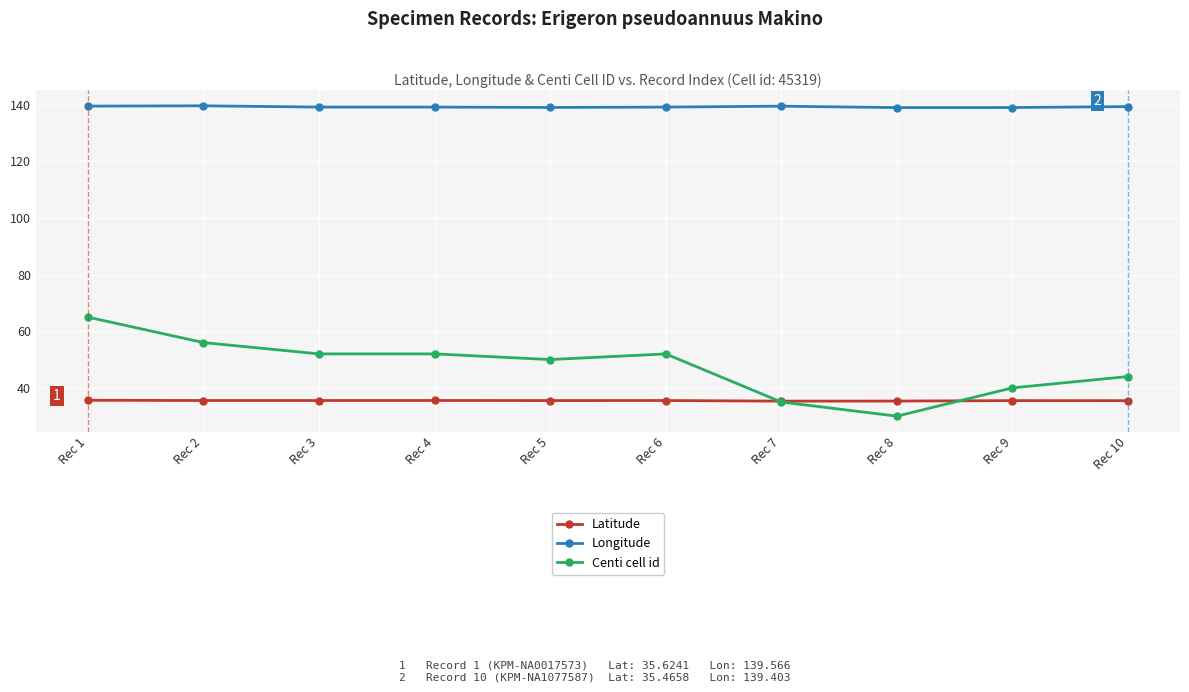

Is this an area chart (filled region under the line)?

No